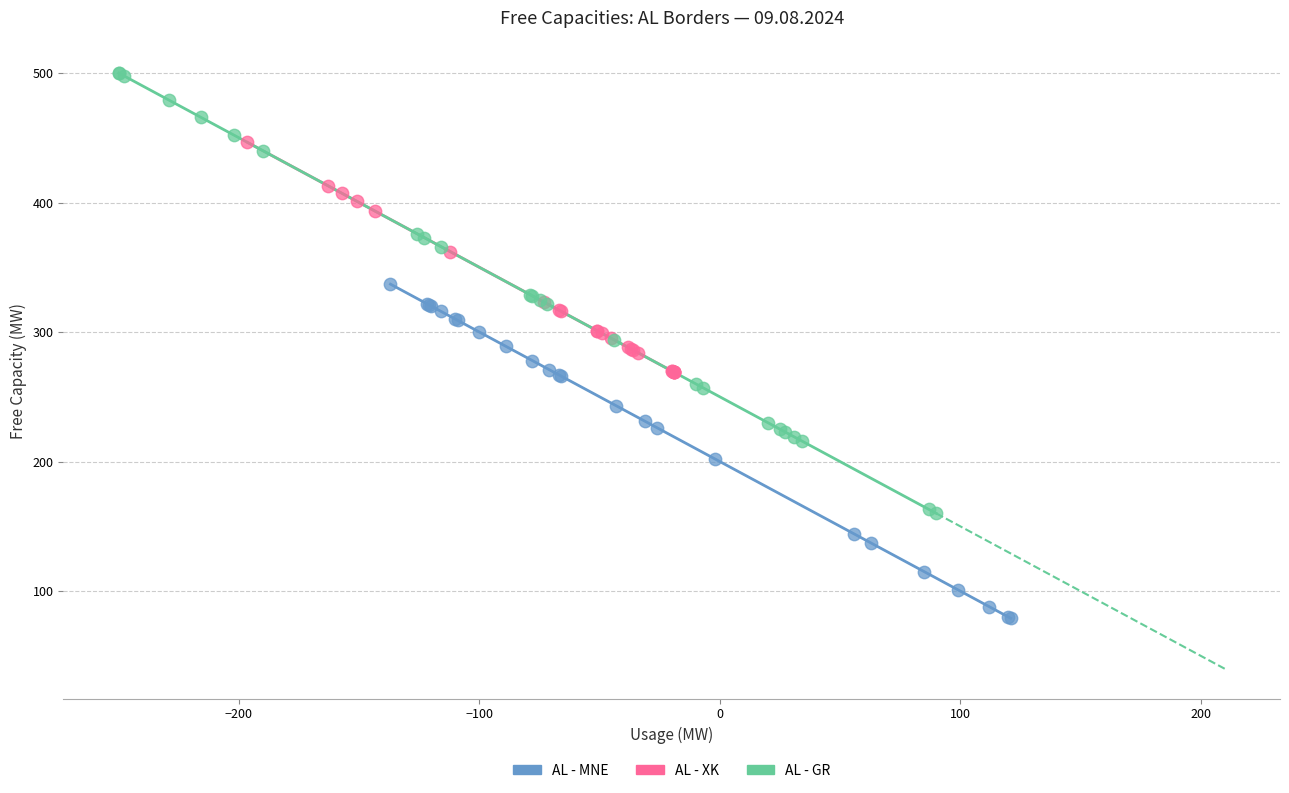

Which series contains the highest Y value?

AL - GR